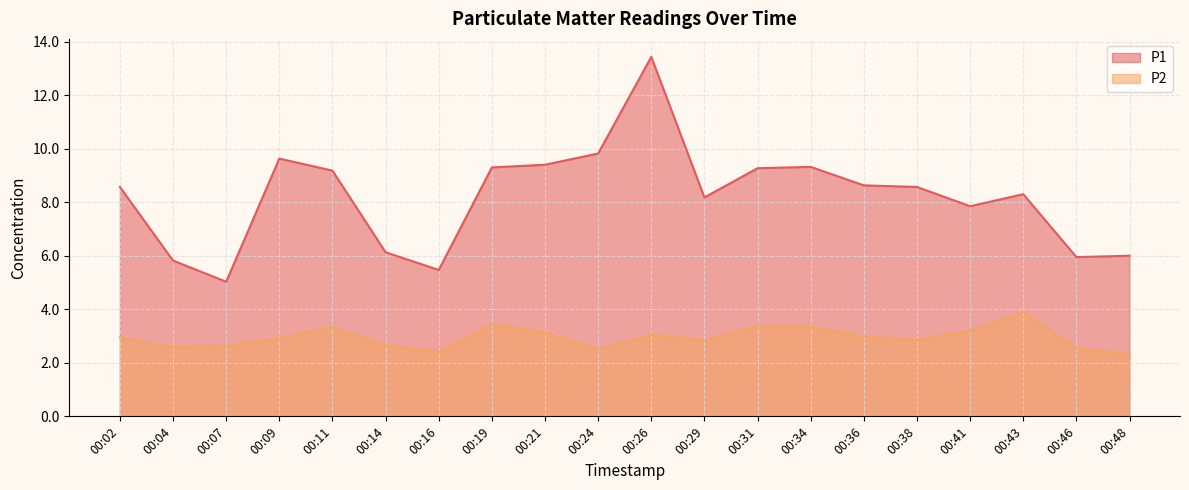

How many interior local valleys does the P1 series have?

5